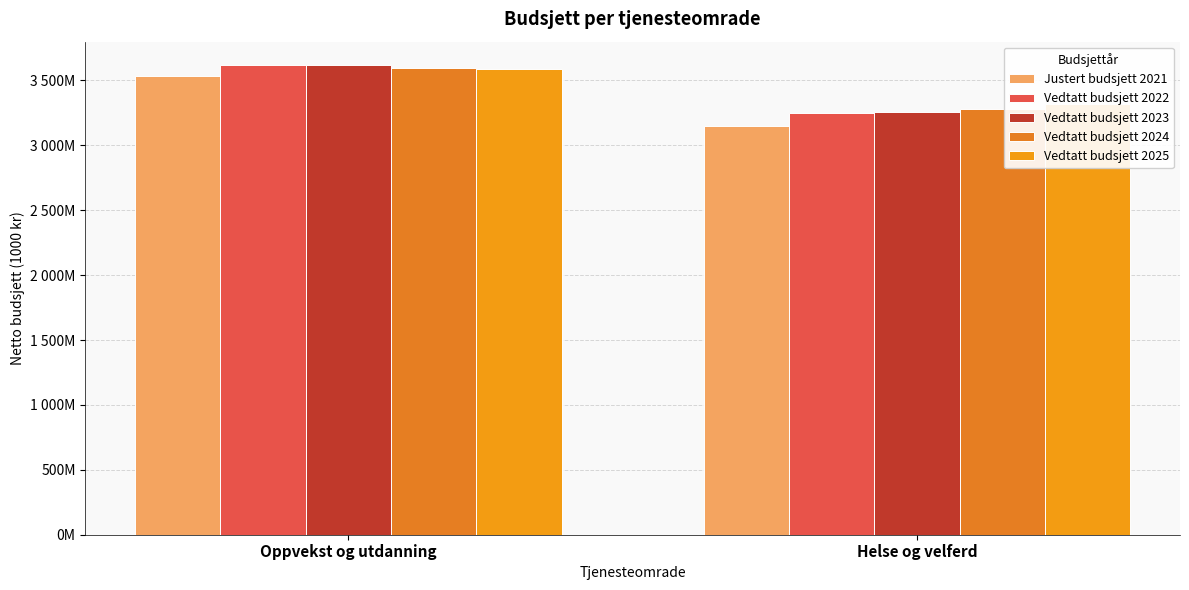

What is the sum of the Justert budsjett 2021 values at Helse og velferd and Oppvekst og utdanning?

6684197